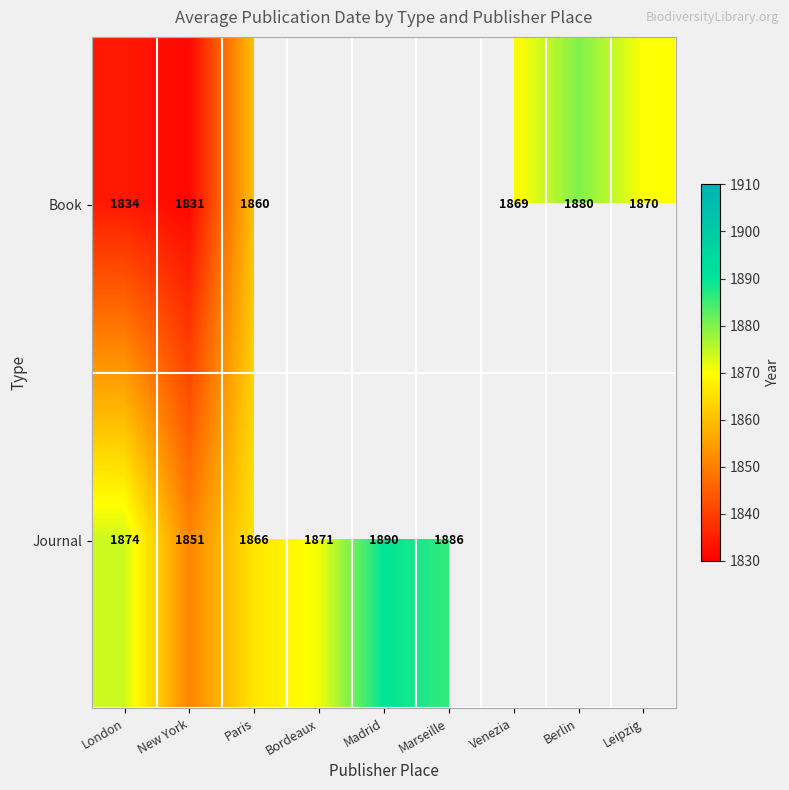

Is it true that Book equals 3040.5 at Berlin?

False